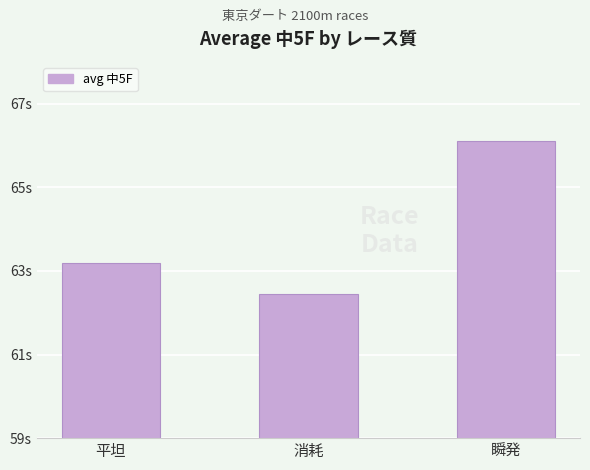

True or false: the data shows 34.5 at 平坦.

False